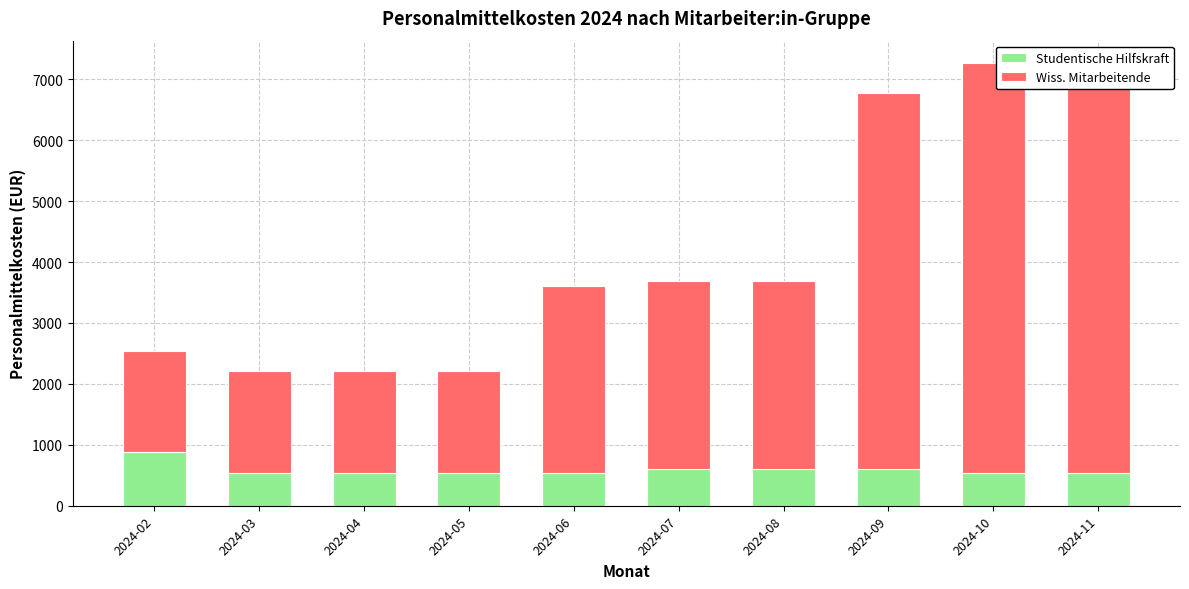

True or false: Wiss. Mitarbeitende has a value of 6738.7 at 2024-11.

True